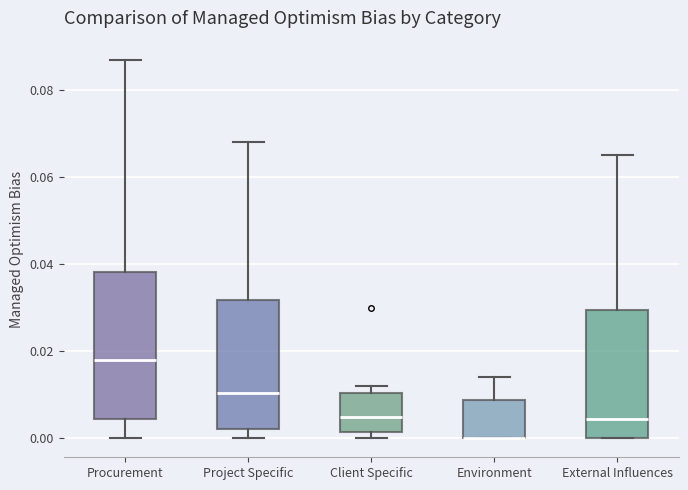

Reading left to right, read every box against the y-axis: the position of its median line, the range the box covers, and the ends of its whiskers. The values are not printed on the chart, so give them approximately, as read against the axis.

Procurement: median 0.018, box 0.004 to 0.038, whiskers 0.000 to 0.088
Project Specific: median 0.010, box 0.002 to 0.032, whiskers 0.000 to 0.068
Client Specific: median 0.006, box 0.002 to 0.010, whiskers 0.000 to 0.012
Environment: median 0.000 (drawn on the box's lower edge), box 0.000 to 0.008, whiskers 0.000 to 0.014
External Influences: median 0.004, box 0.000 to 0.030, whiskers 0.000 to 0.066